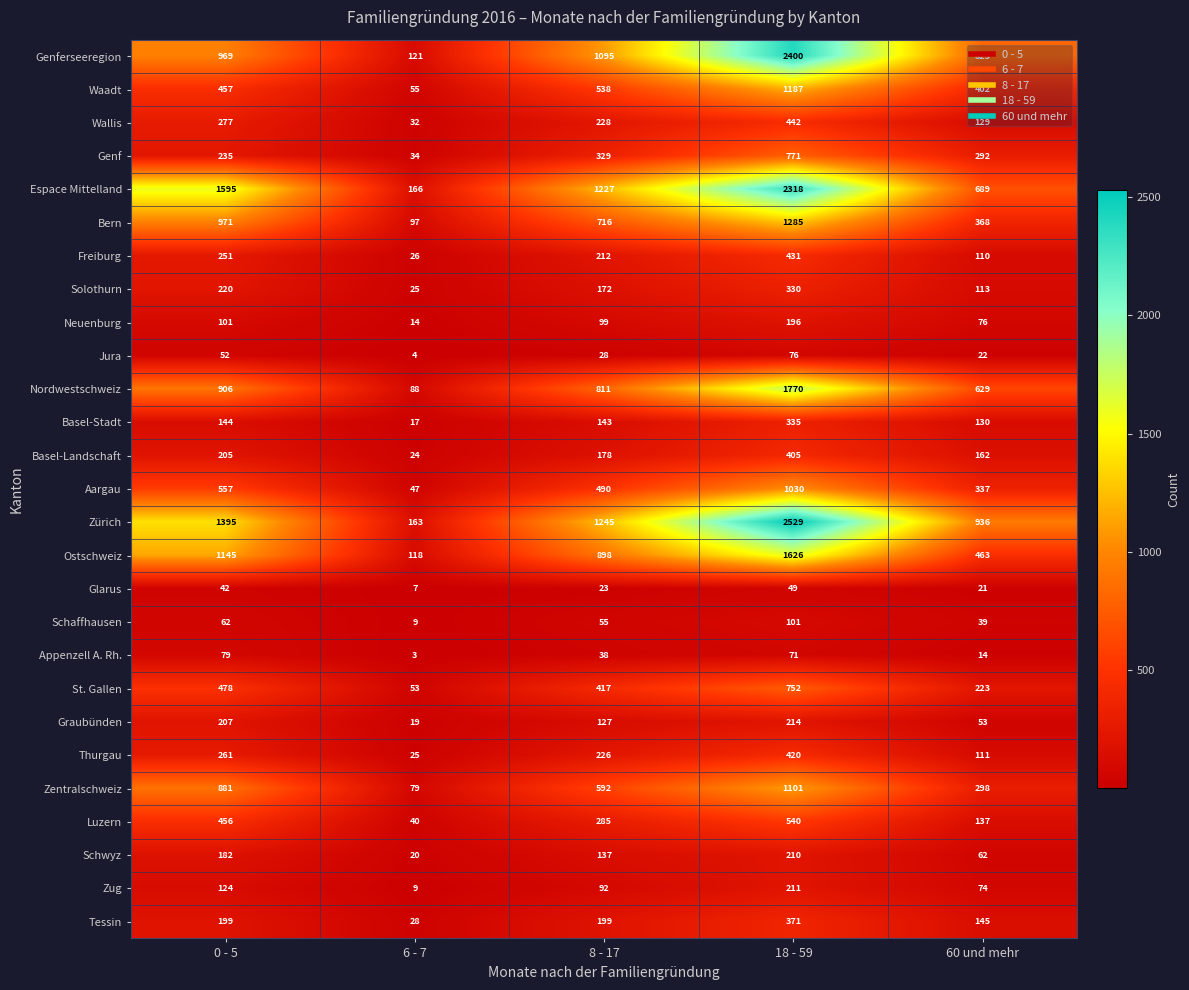

What is the sum of all Schwyz values?

611